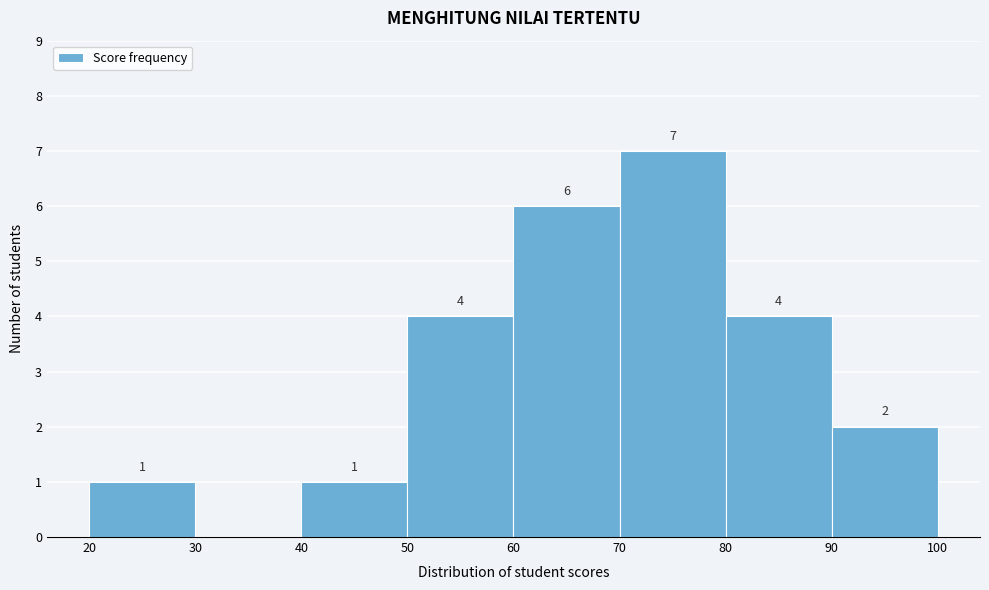

Which range on the x-axis has the tallest bar?

70 to 80